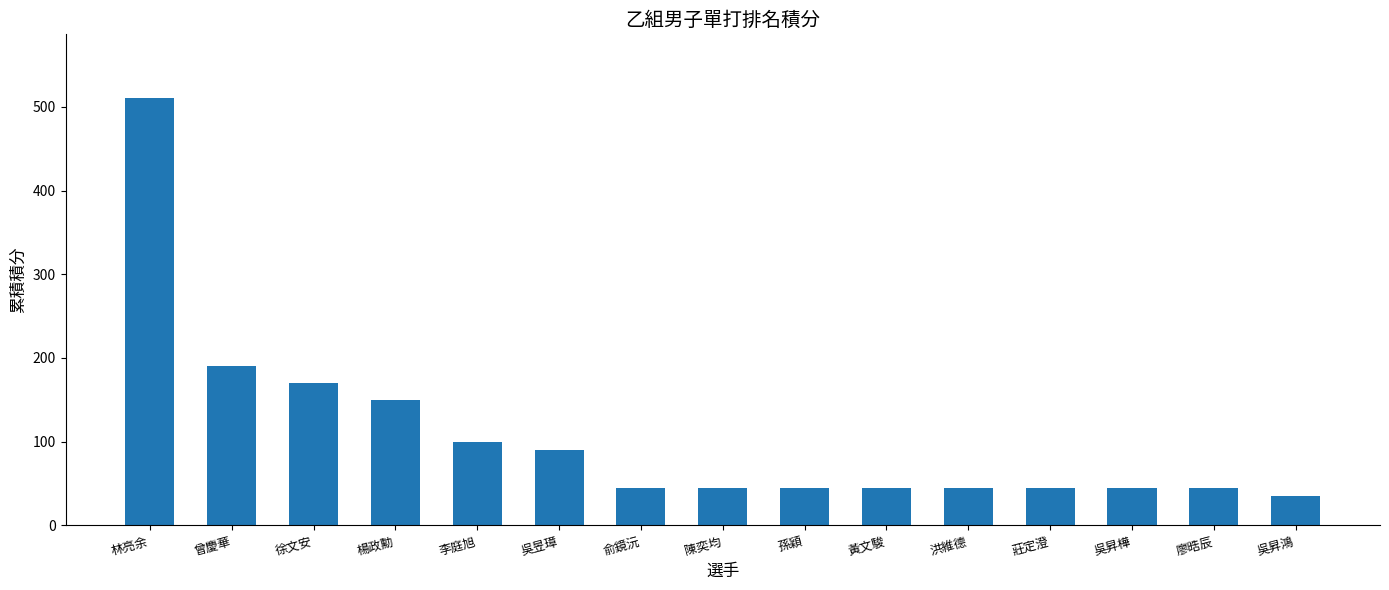

What is the ratio of the value at 徐文安 to the value at 曾慶華?

0.9